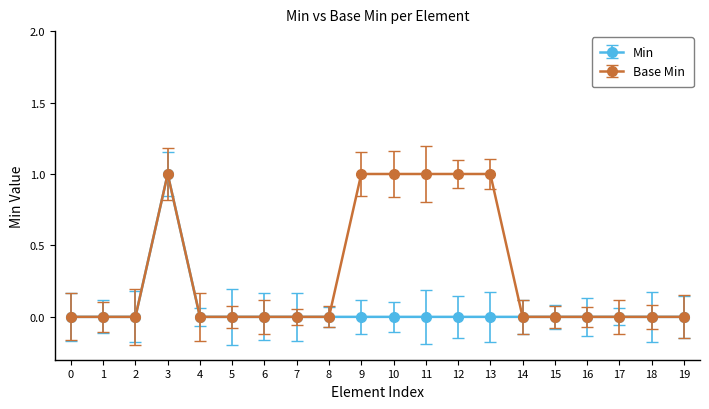

What is the value of the Base Min point at the 4th from the left?

1